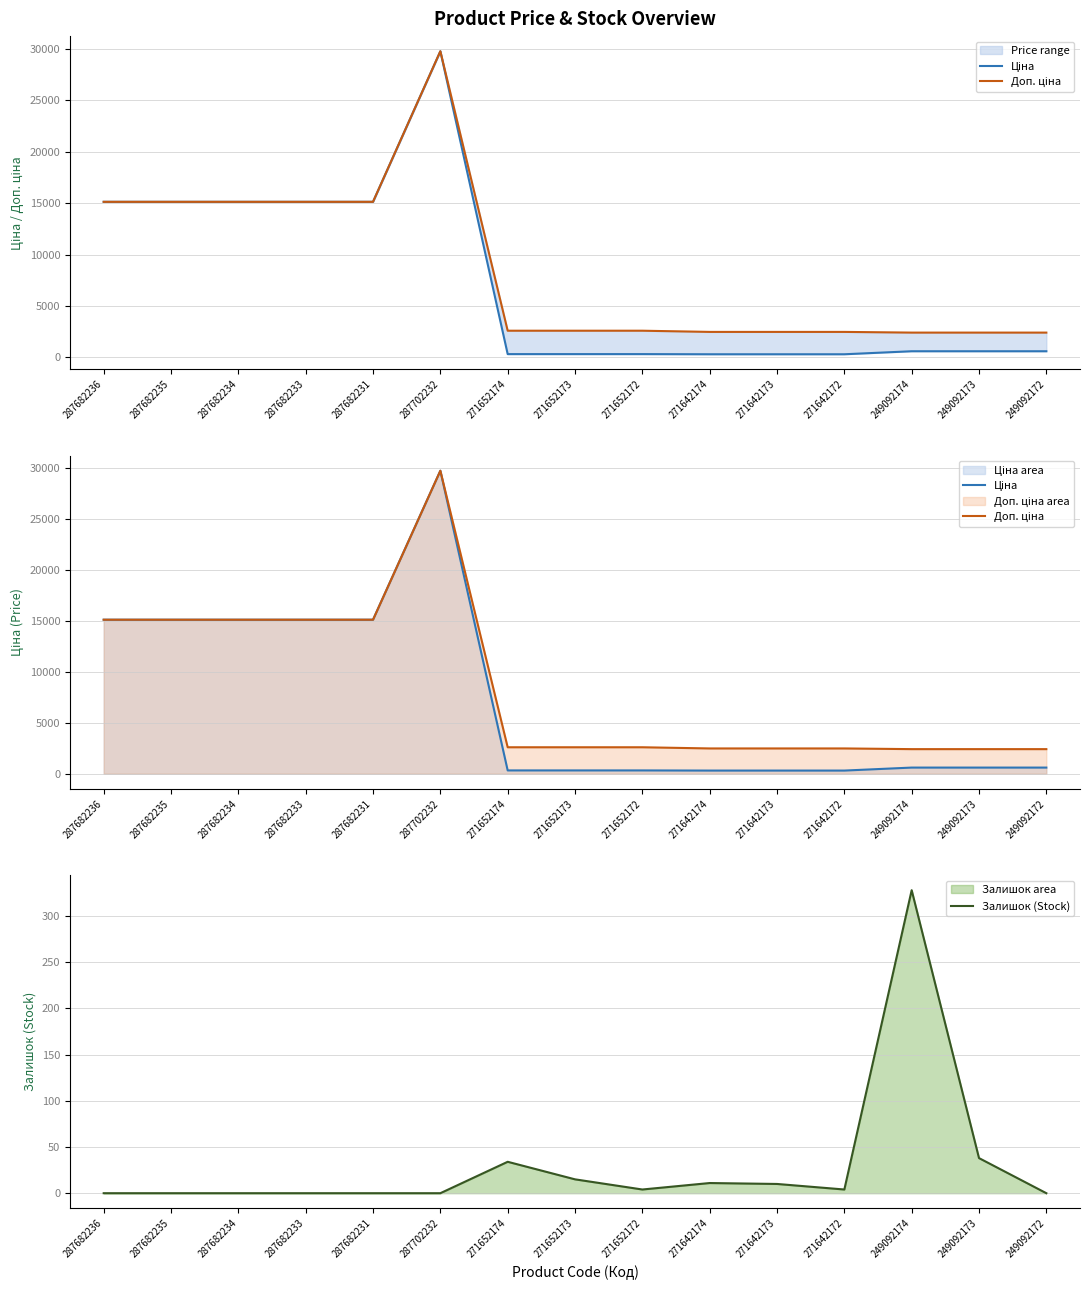

How many interior local peaks does the Доп. ціна series have?

1